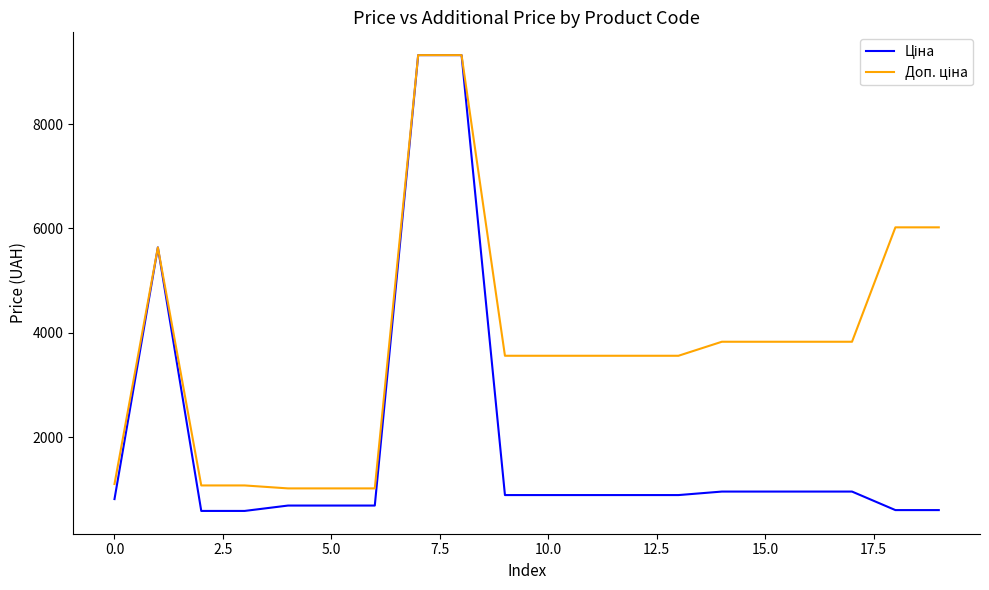

What is the maximum value shown in the chart?

9321.4